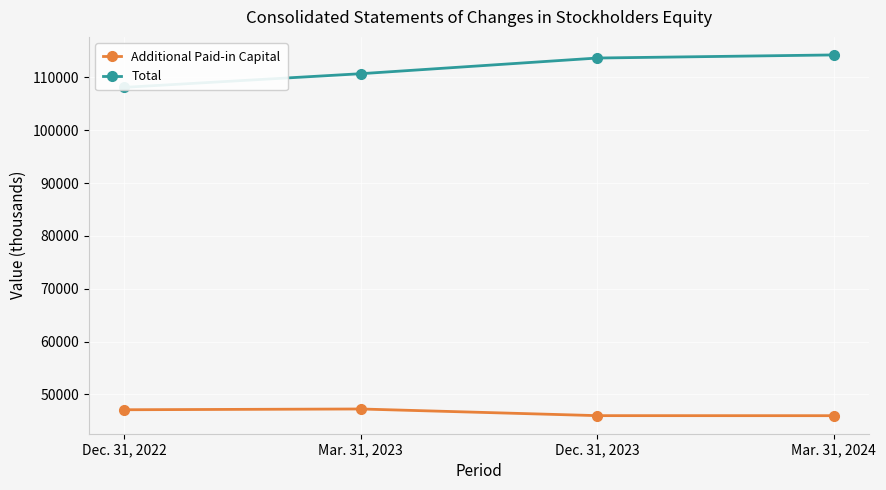

Is it true that Additional Paid-in Capital equals 47220 at Mar. 31, 2023?

True